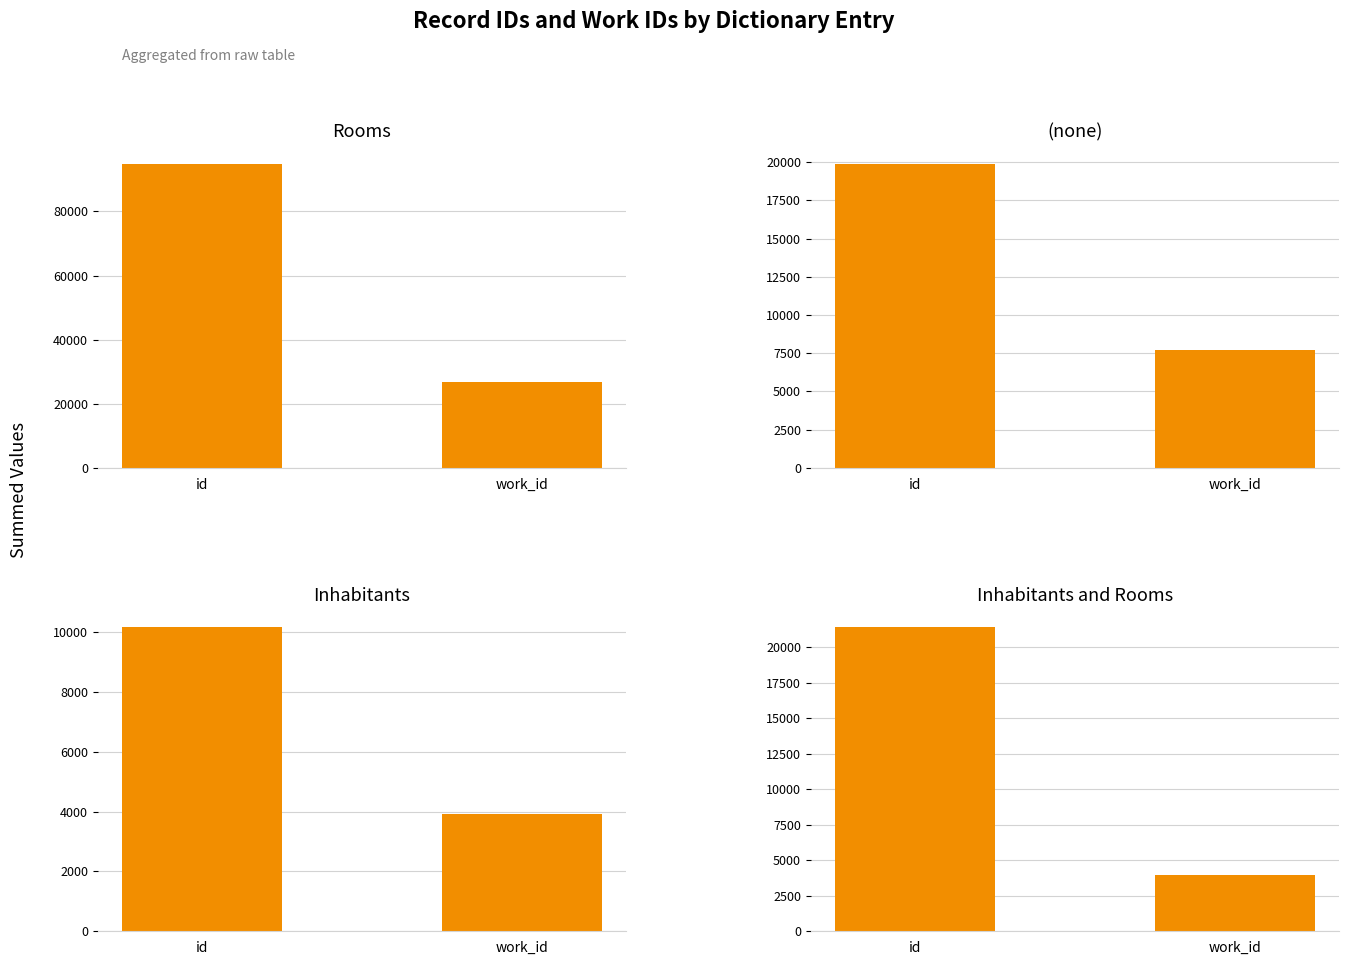

Is the value of Inhabitants at work_id greater than the value of Rooms at id?

No